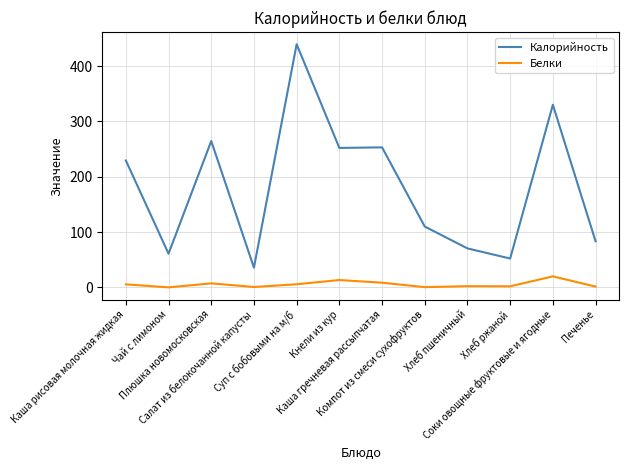

Where does the Белки series first go above 5?

Каша рисовая молочная жидкая